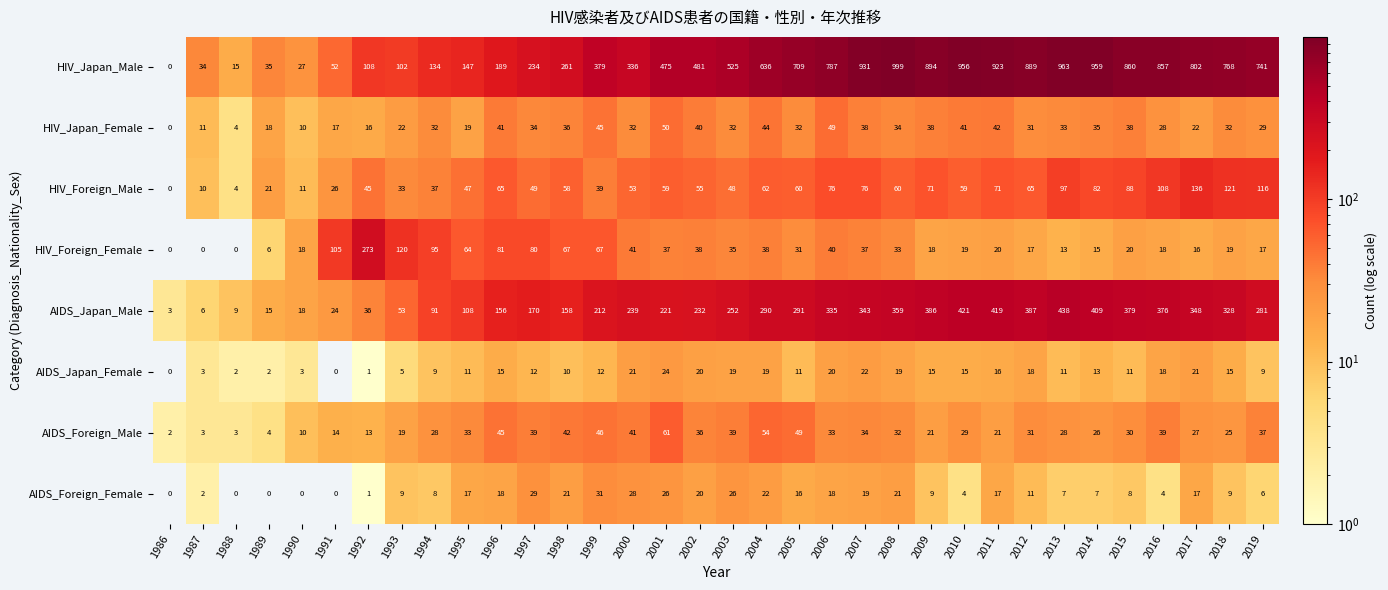

Which series changed the most between 1991 and 1995?

HIV_Japan_Male